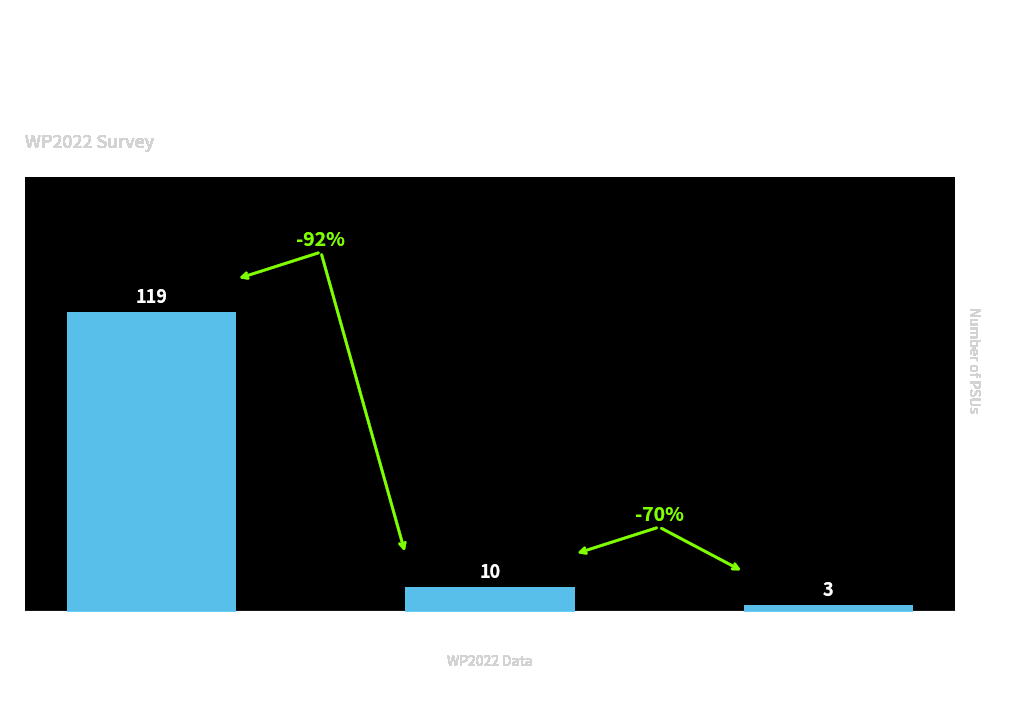

What is the value of the 1st bar from the left?

119